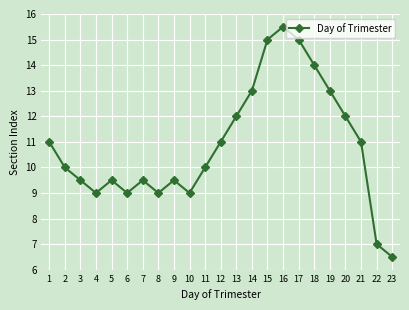

What is the value of the 21st point from the left?

11.0